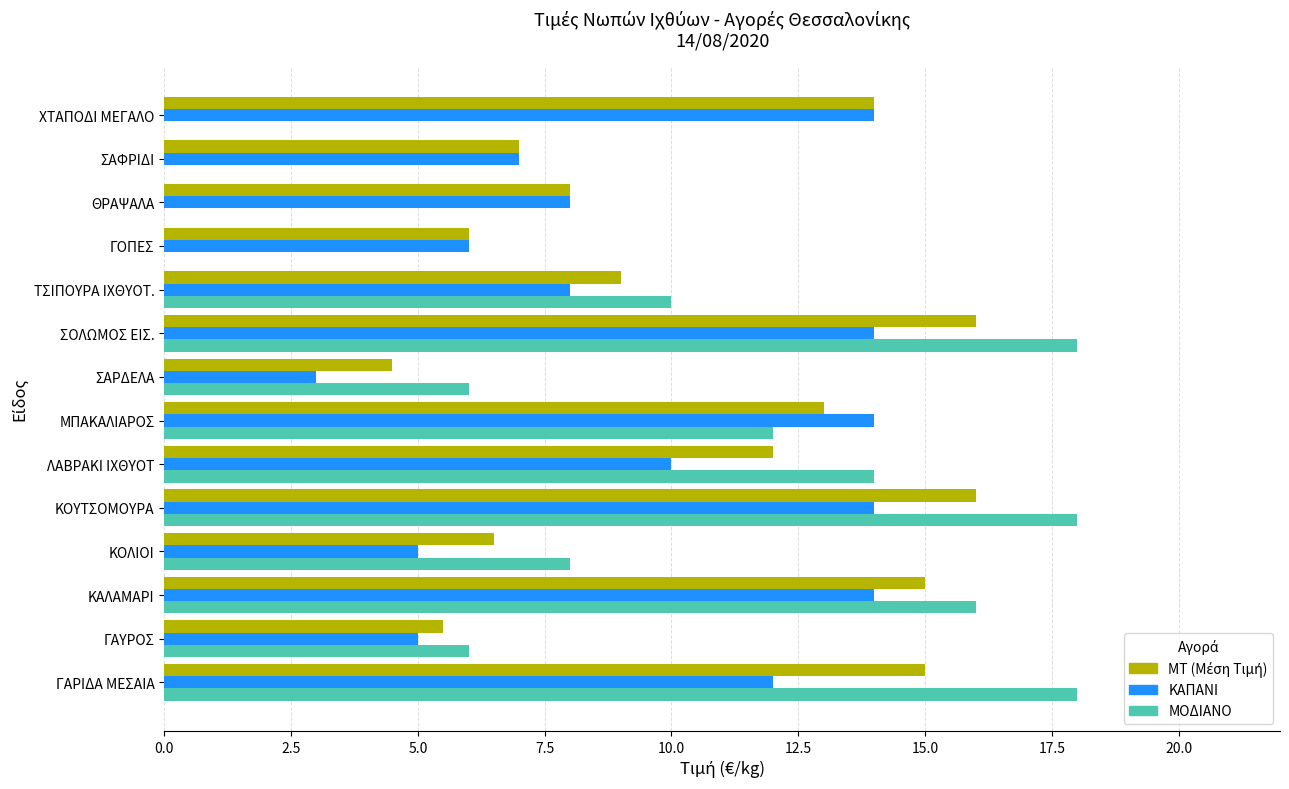

Count the number of categories in the chart.

14